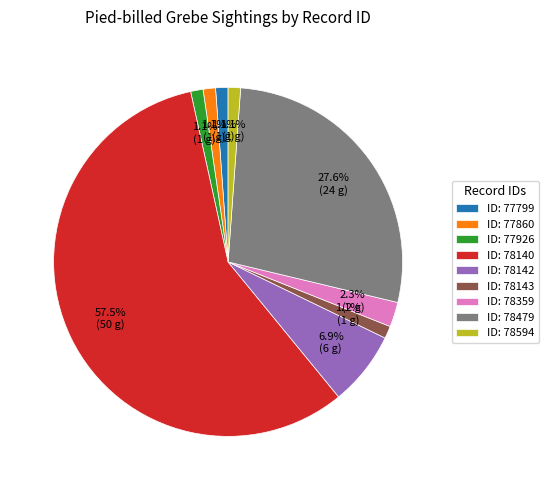

What is the ratio of the value at ID: 78140 to the value at ID: 78142?

8.3